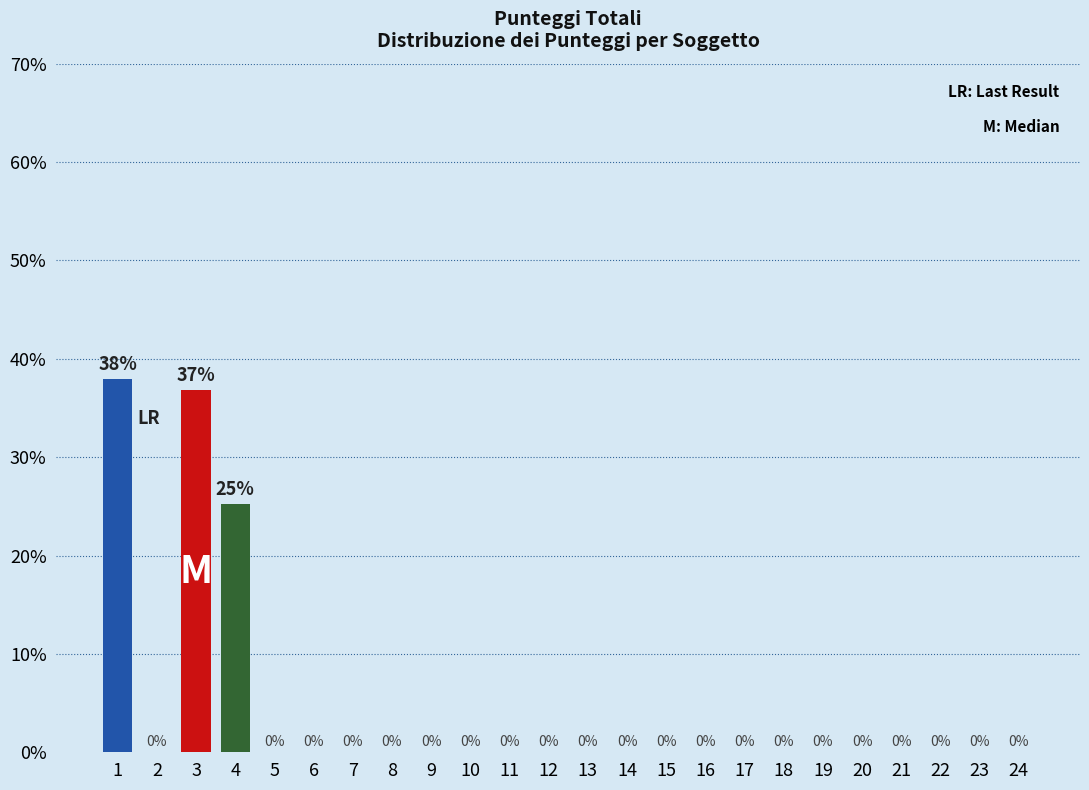

What is the sum of all values?

100.0